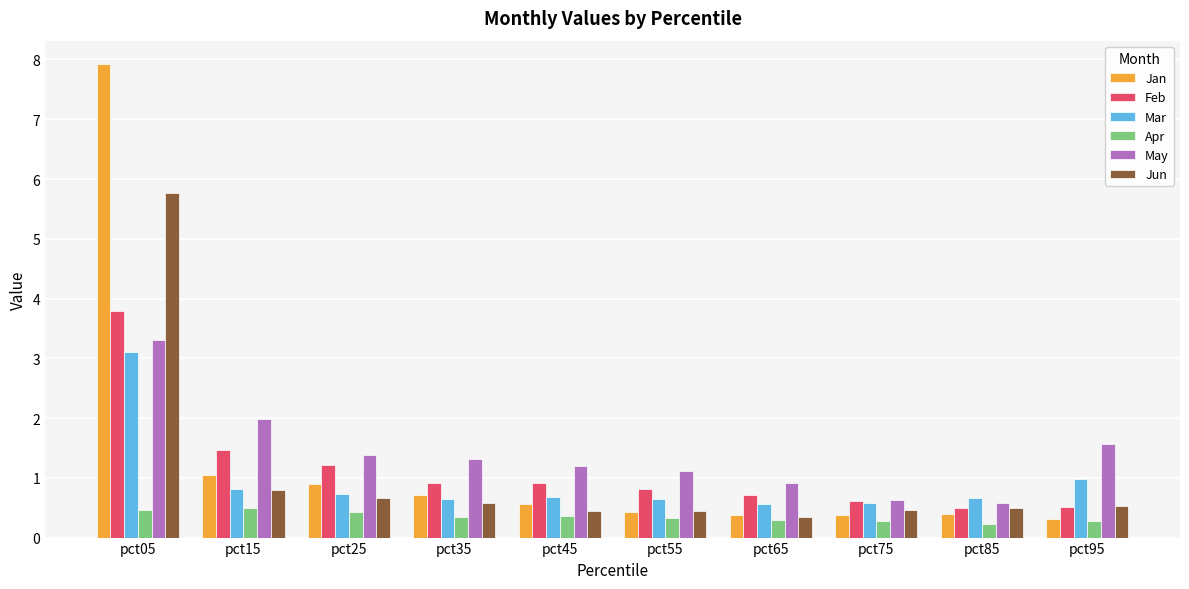

What is the difference between the highest and lowest values at pct85?

0.4